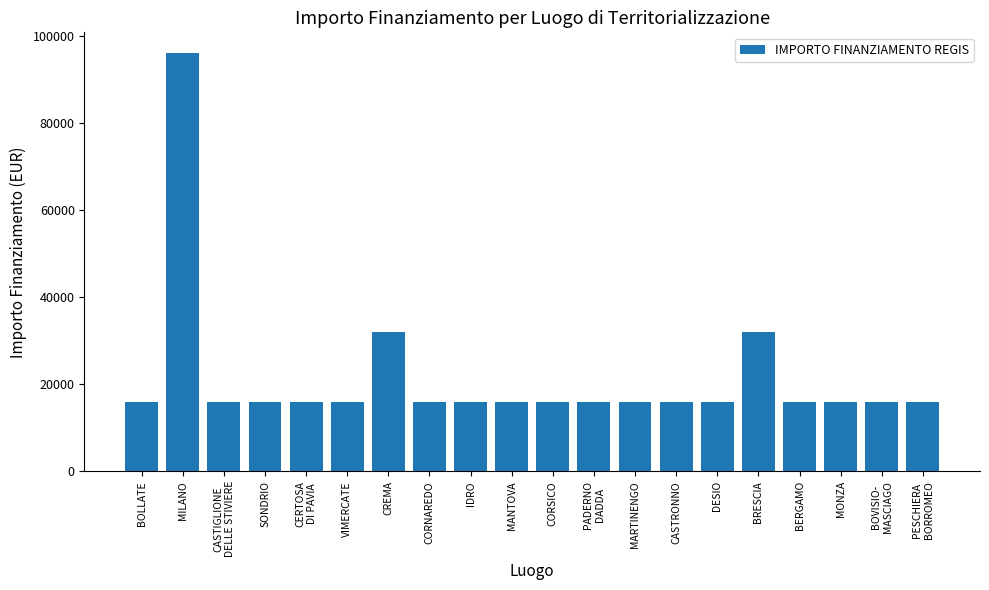

The value at MARTINENGO is 9710. True or false?

False